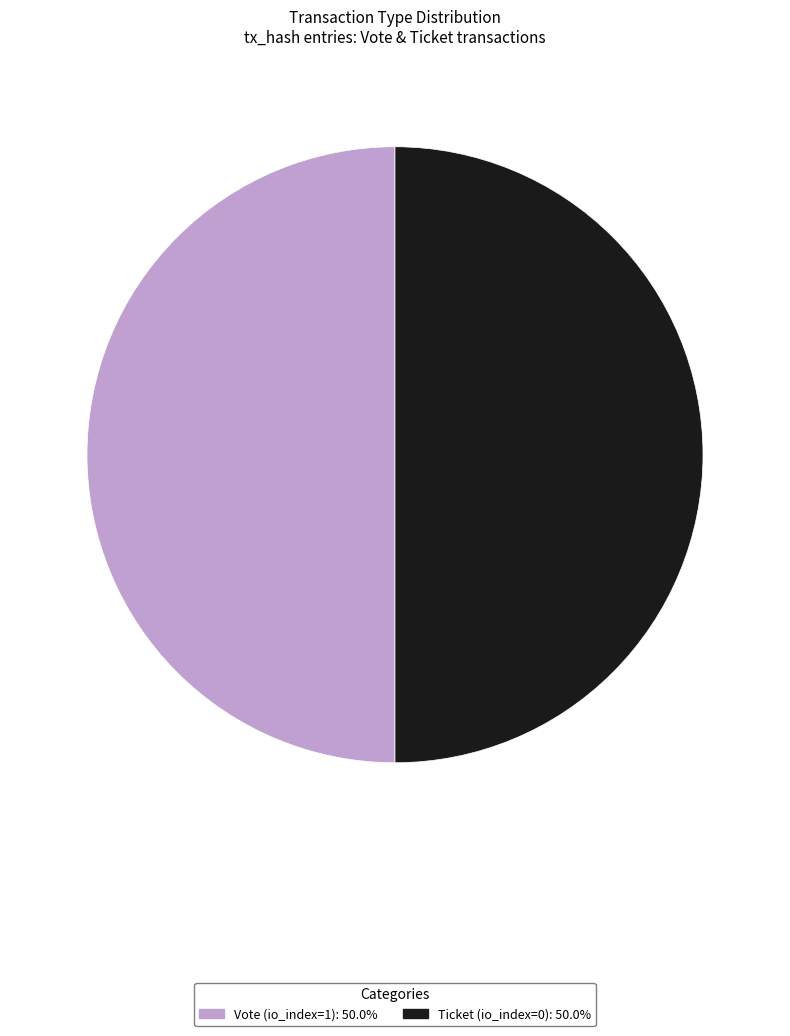

Do Ticket and Vote together represent more than half of the pie?

Yes